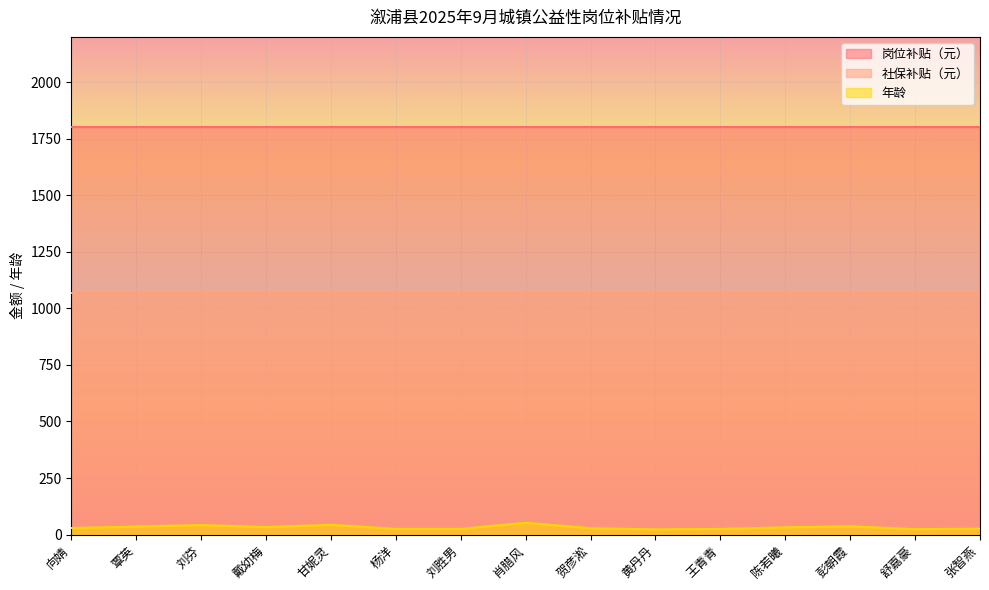

What is the label of the 13th point from the left?

彭朝霞